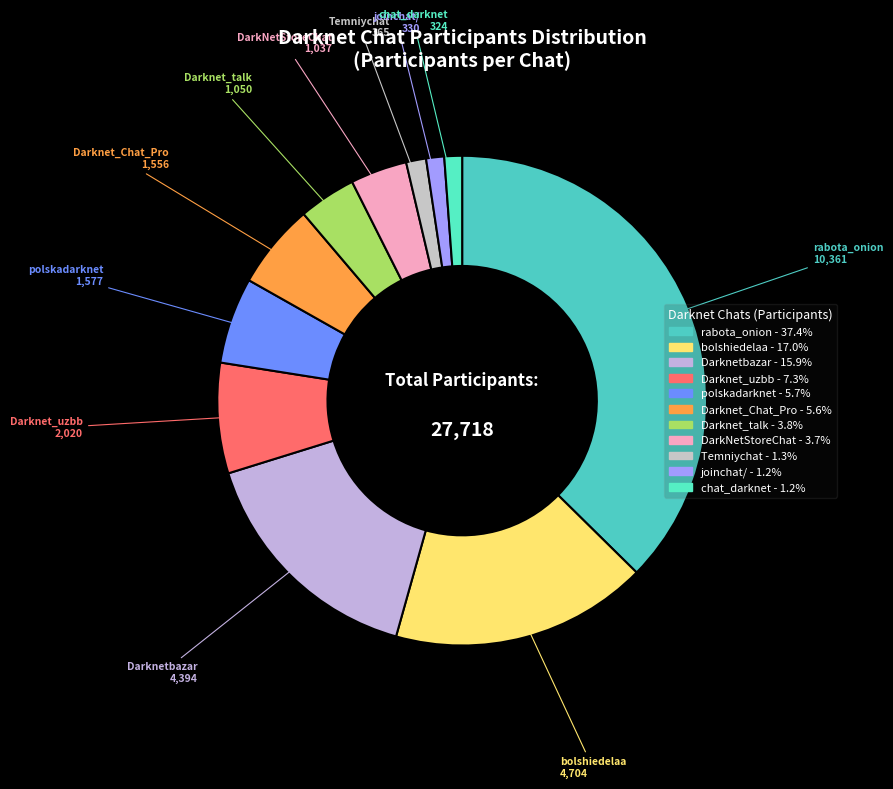

Is there a majority slice in this chart?

No